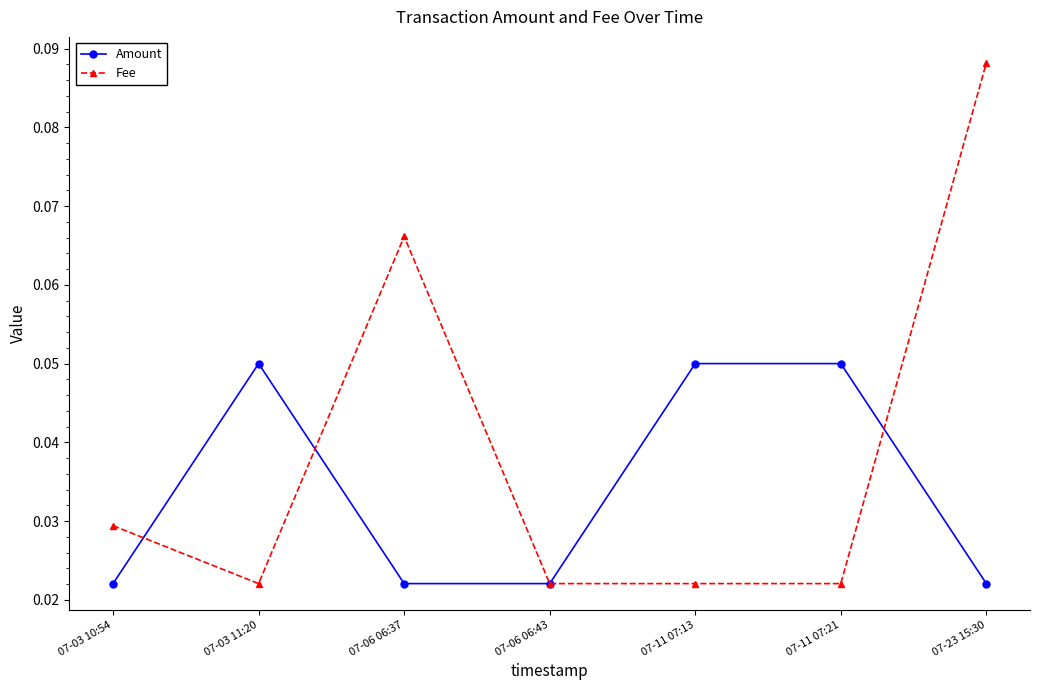

At which category is the sum across all series the highest?

07-23 15:30